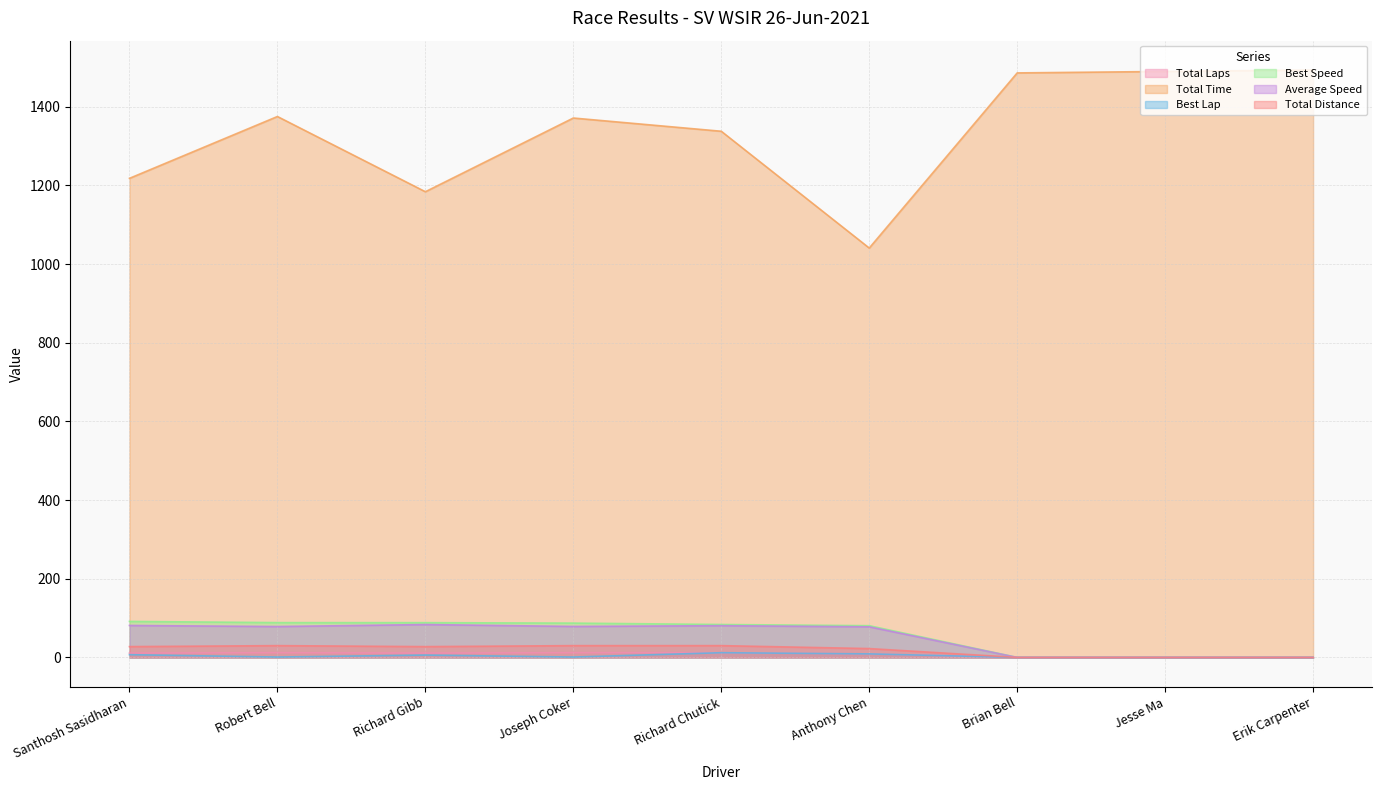

True or false: Best Speed has more than 1 points higher than both neighbors.

False